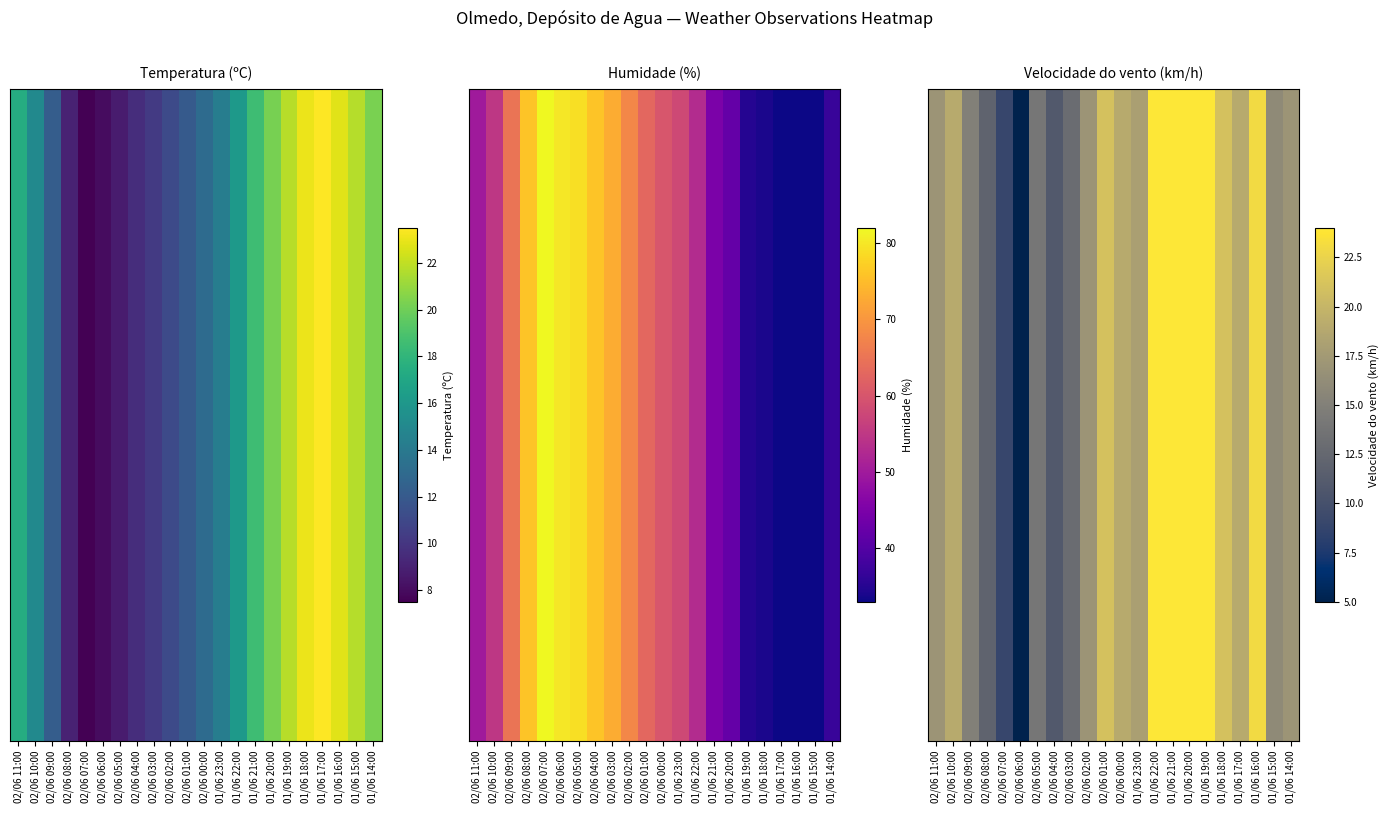

Where is the data nearest to the value 14?

02/06 05:00